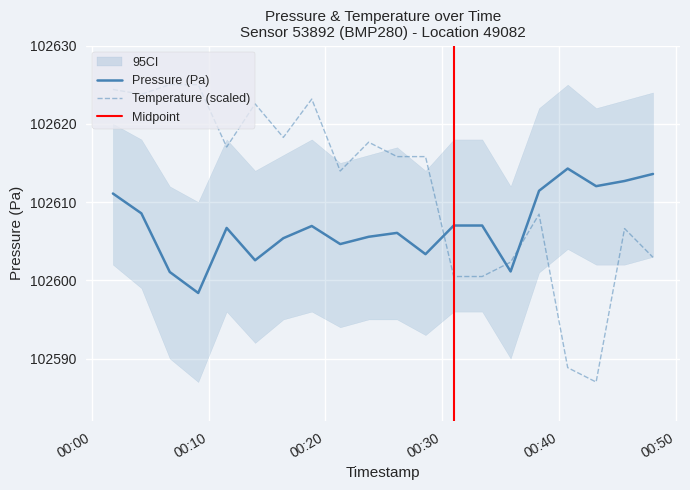

At which category does pressure reach its first local valley?

2023-05-31T00:09:07